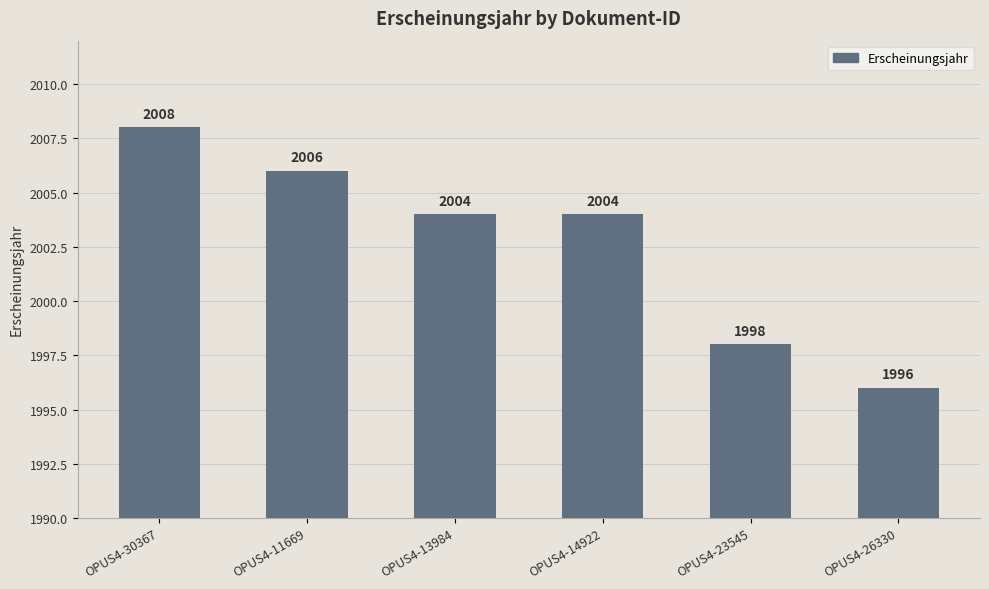

Approximately how many times larger is the value at OPUS4-30367 compared to OPUS4-13984?

1.0